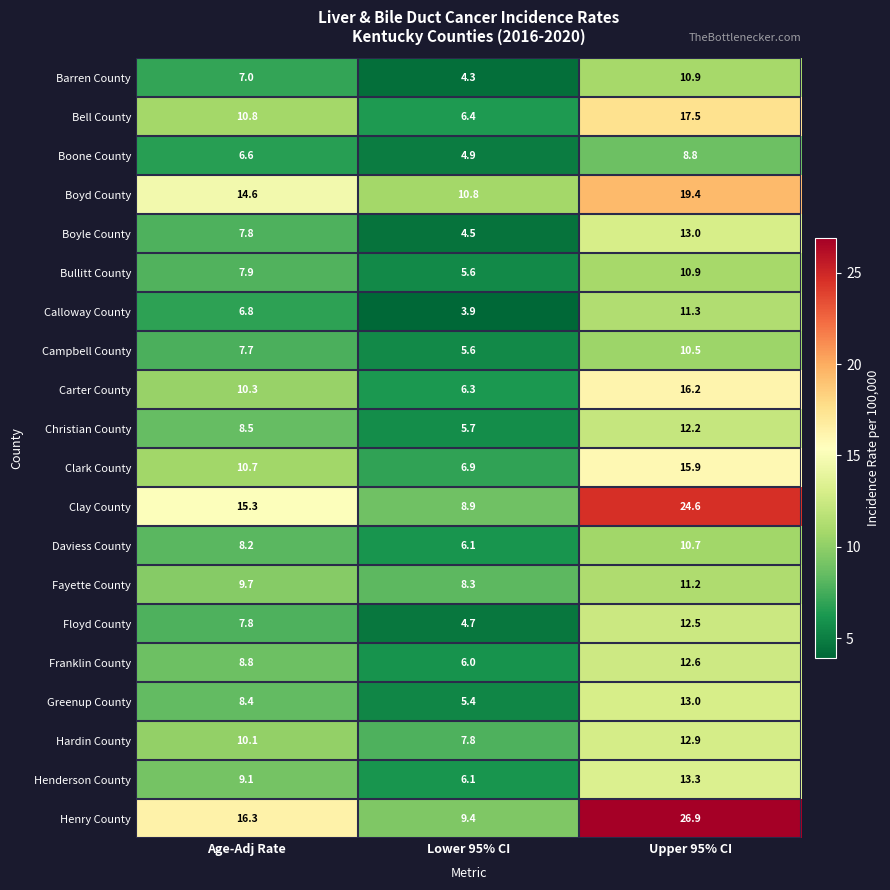

Read the Floyd County value at Age-Adj Rate.

7.8